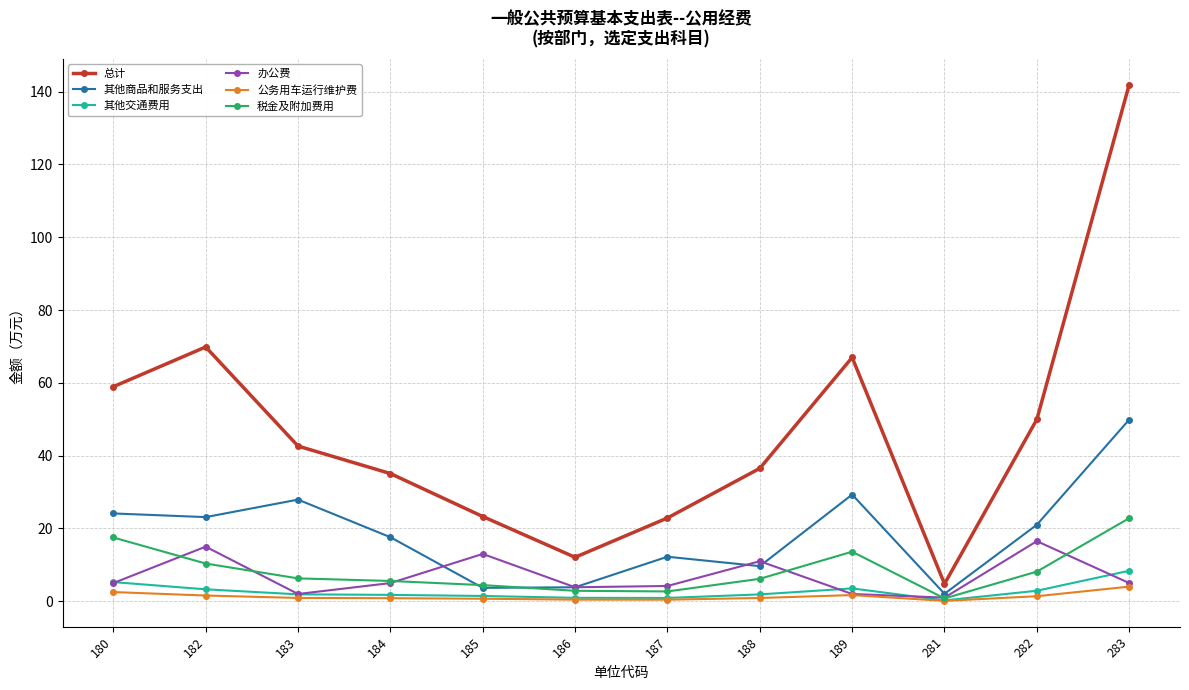

Between 182 and 281, which series saw the biggest shift?

总计